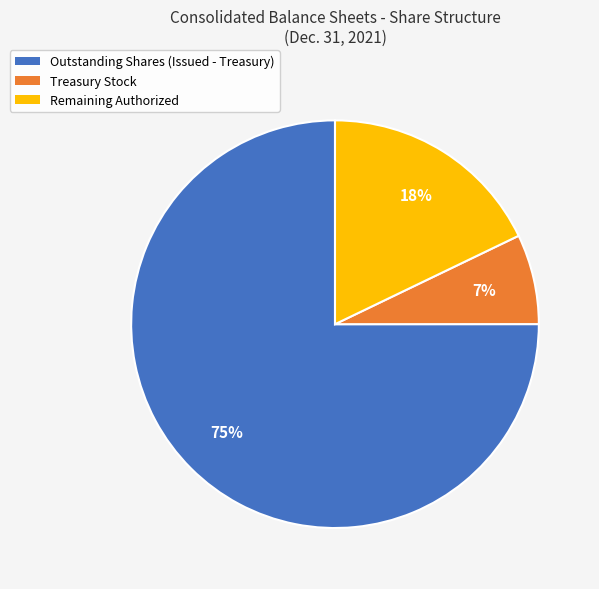

Is the sum of Outstanding Shares (Issued - Treasury) and Treasury Stock greater than half?

Yes